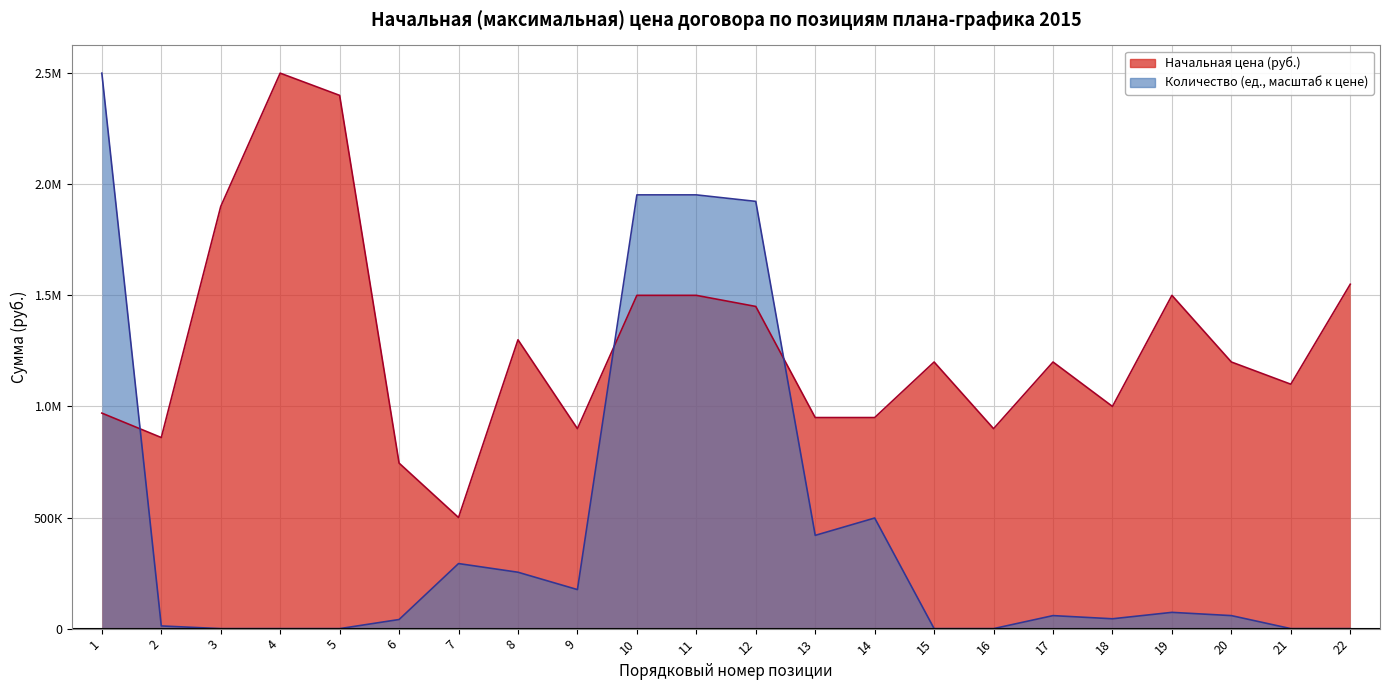

List the labels in order of Начальная цена (руб.) value, smallest first.

7, 6, 2, 9, 16, 13, 14, 1, 18, 21, 15, 17, 20, 8, 12, 10, 11, 19, 22, 3, 5, 4